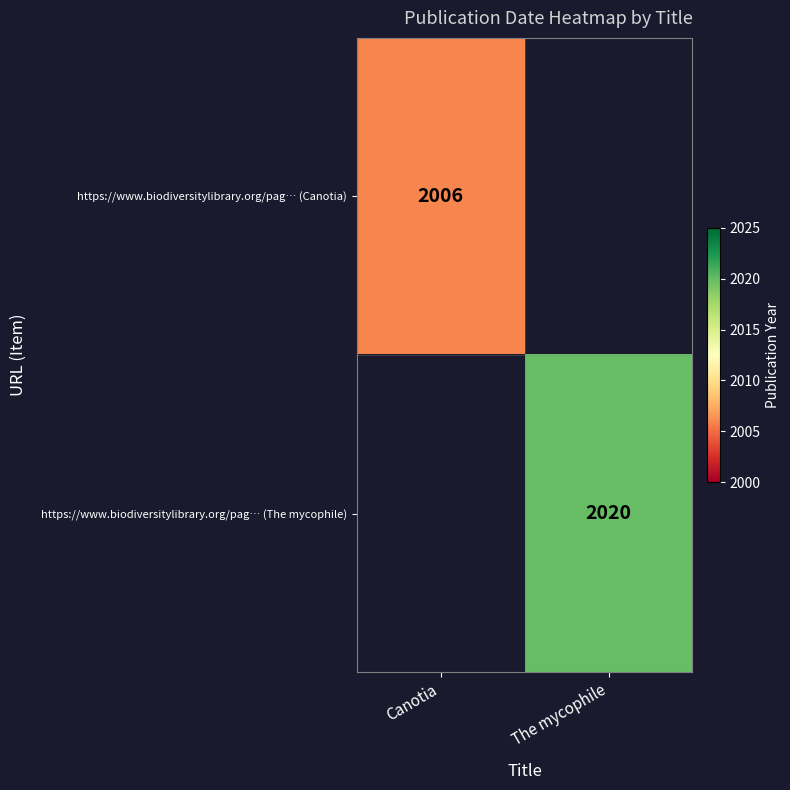

Is it true that https://www.biodiversitylibrary.org/pag… (The mycophile) equals 2891 at The mycophile?

False